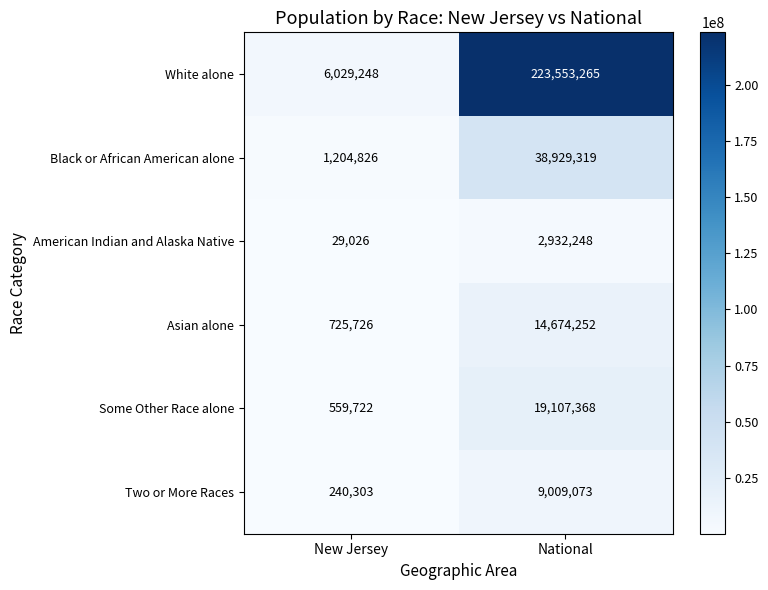

Reading left to right, list all the values displayed in this chart.

White alone: 6029248	223553265
Black or African American alone: 1204826	38929319
American Indian and Alaska Native: 29026	2932248
Asian alone: 725726	14674252
Some Other Race alone: 559722	19107368
Two or More Races: 240303	9009073